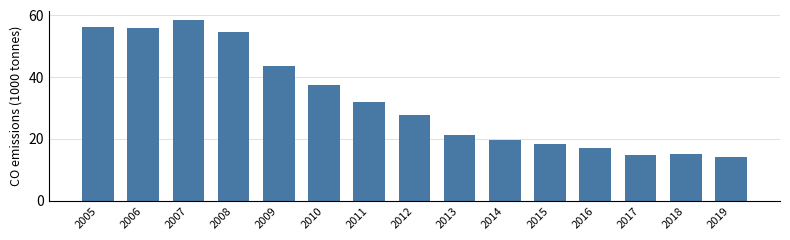

What is the value of the 7th bar from the left?

32.1